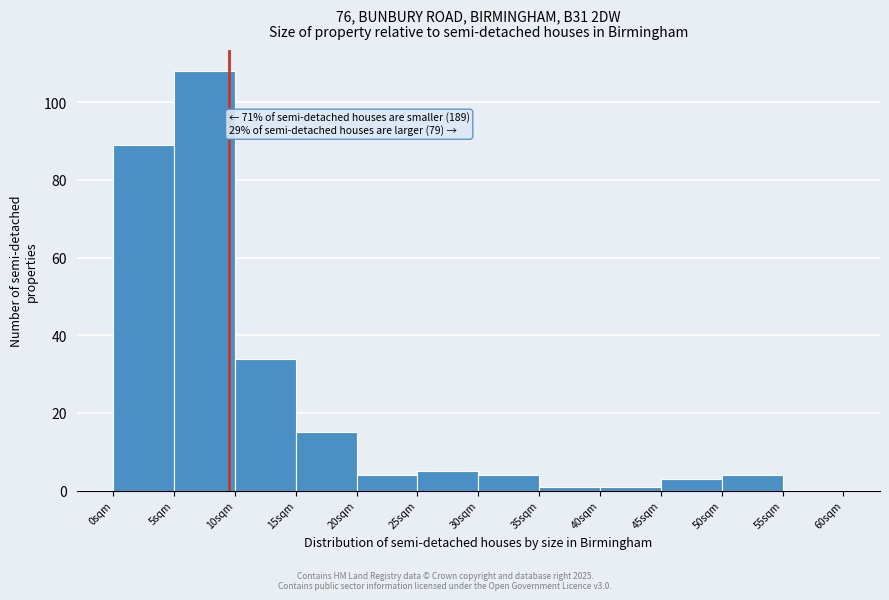

Which range on the x-axis has the tallest bar?

5 to 10